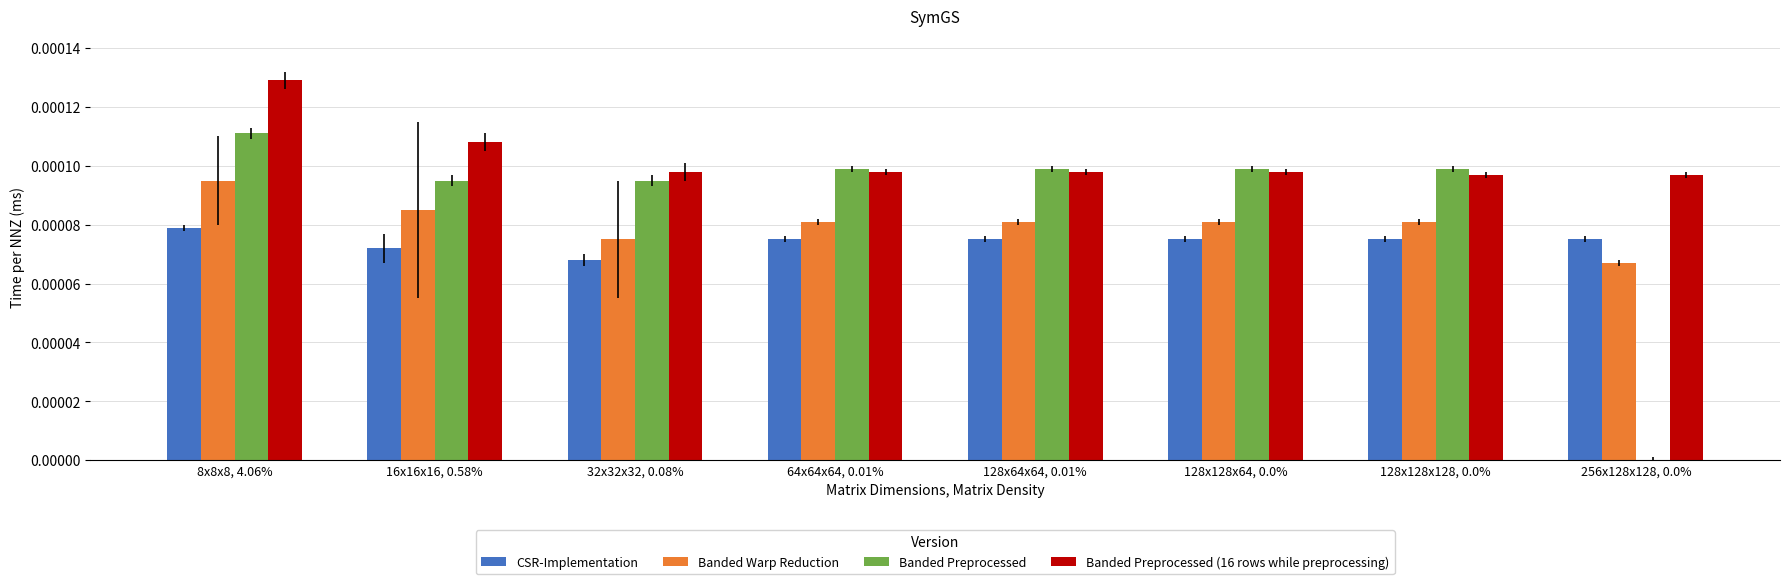

At which category is the sum across all series the highest?

8x8x8, 4.06%